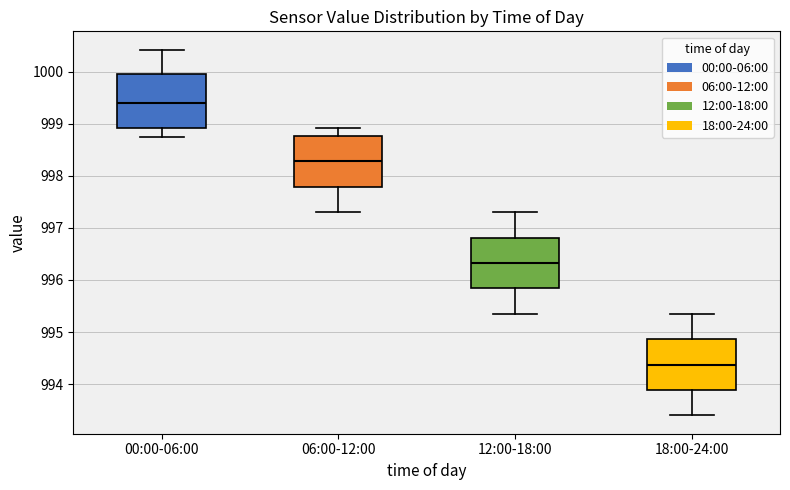

Where is the upper edge of the box for 12:00-18:00 on the y-axis? The values are not printed on the chart, so give them approximately, as read against the axis.

996.8